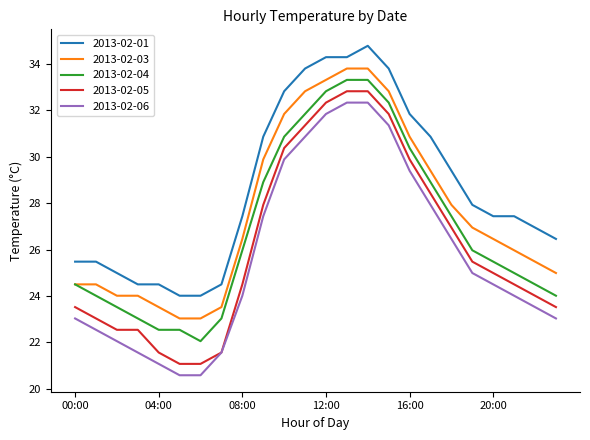

What is the minimum value shown in the chart?

20.6